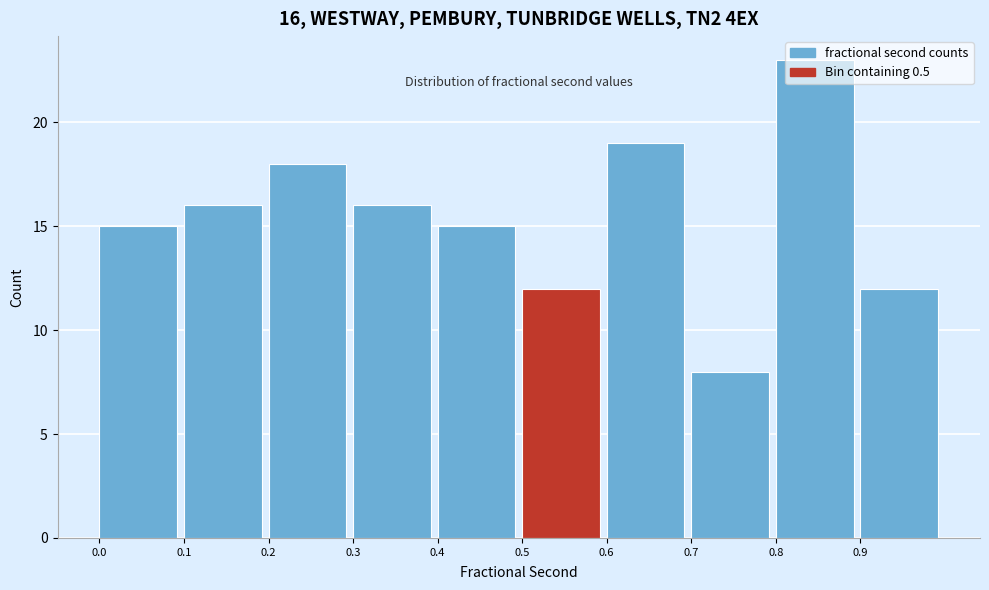

Which range on the x-axis has the tallest bar?

0.8 to 0.9